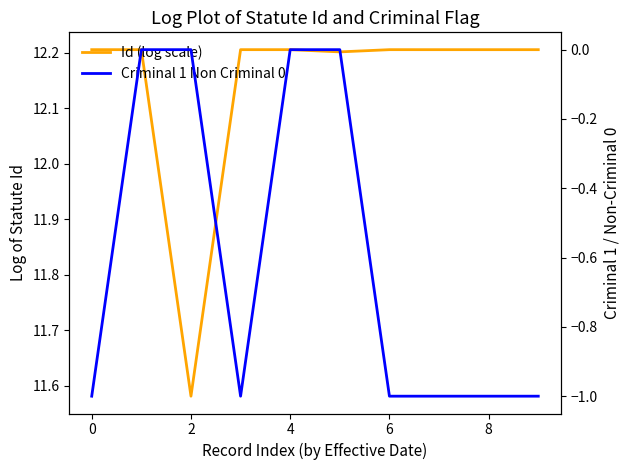

The value of Criminal 1 Non Criminal 0 at 0 is -0.4. True or false?

False